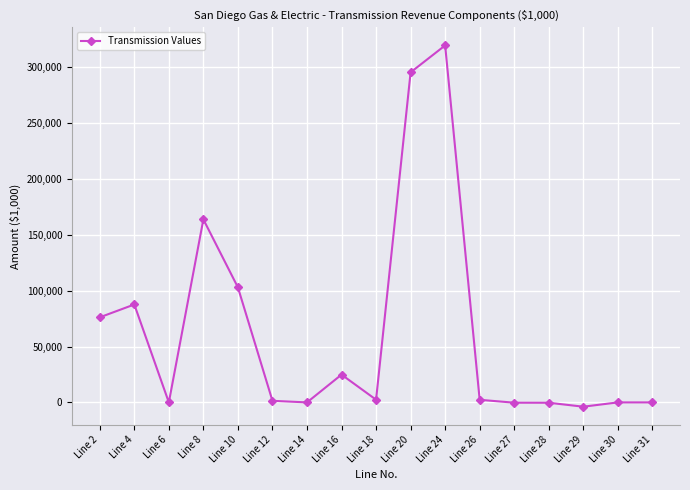

What is the difference between the maximum and minimum values?

323458